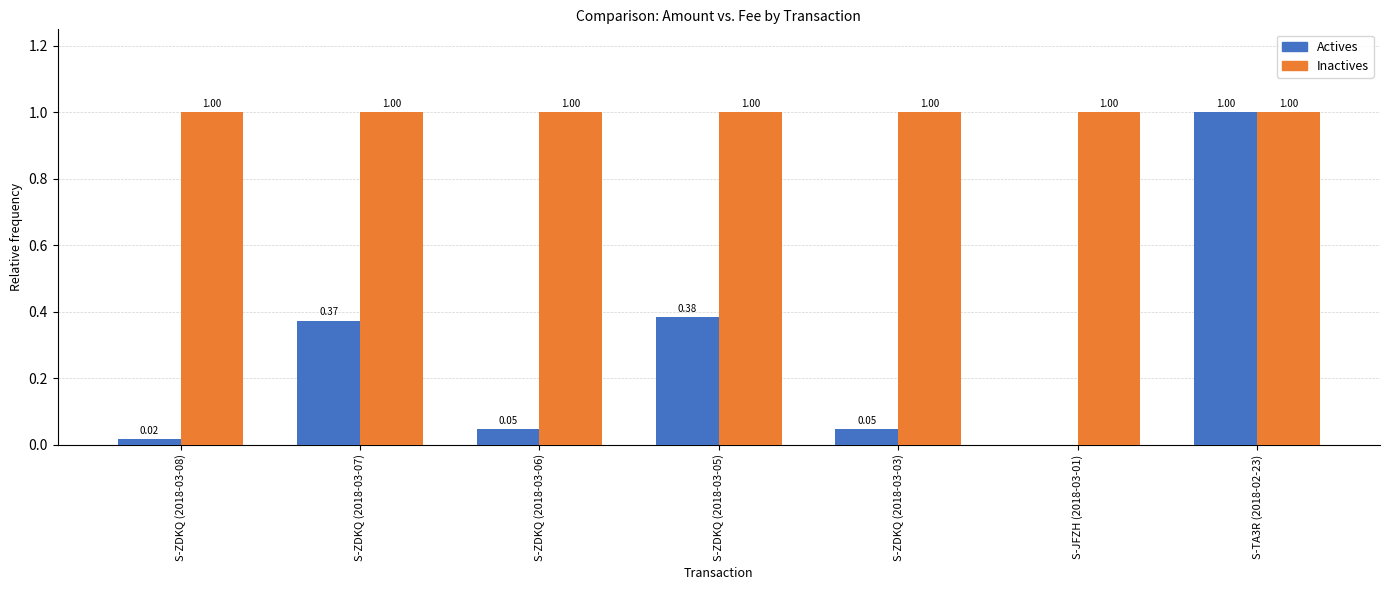

Which series changed the most between S-ZDKQ (2018-03-05) and S-JFZH (2018-03-01)?

Actives